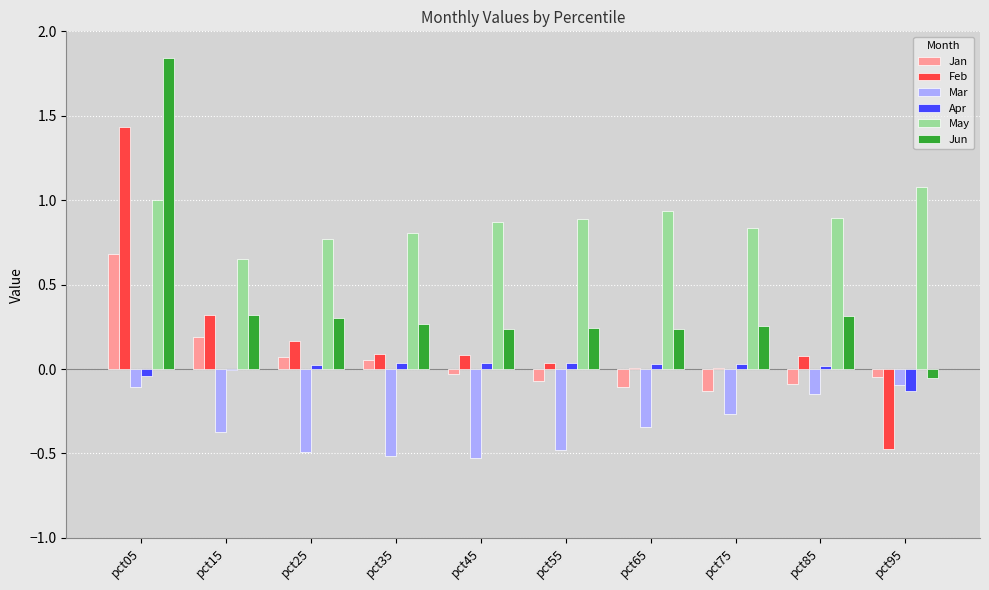

At which category is the sum across all series the highest?

pct05